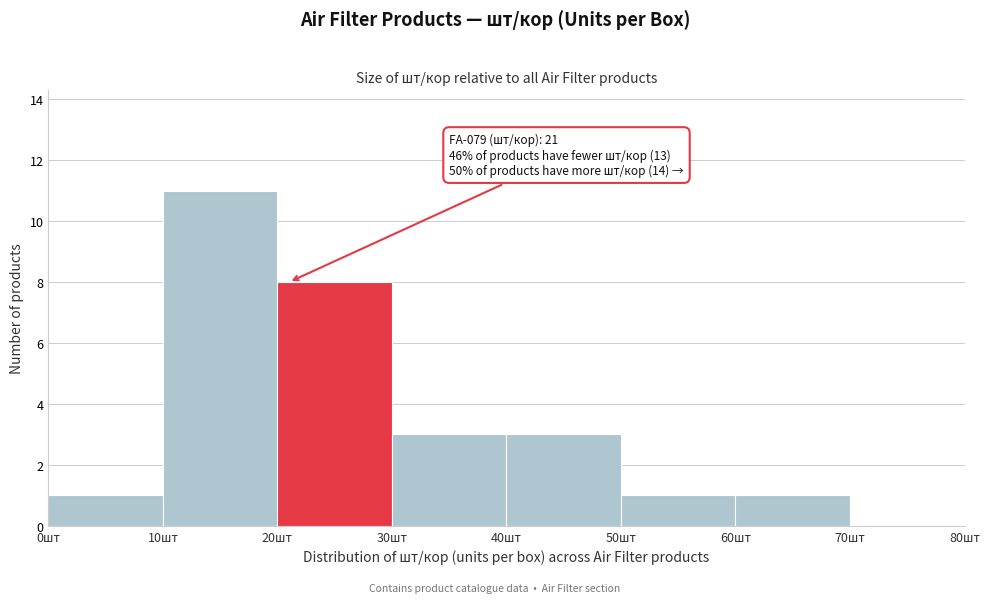

Over which range of the x-axis is the bar tallest?

10 to 20